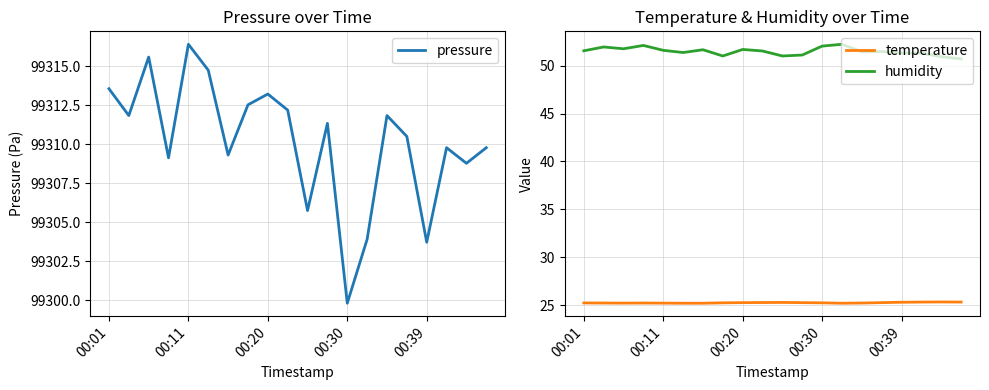

True or false: humidity and temperature cross at least once.

False